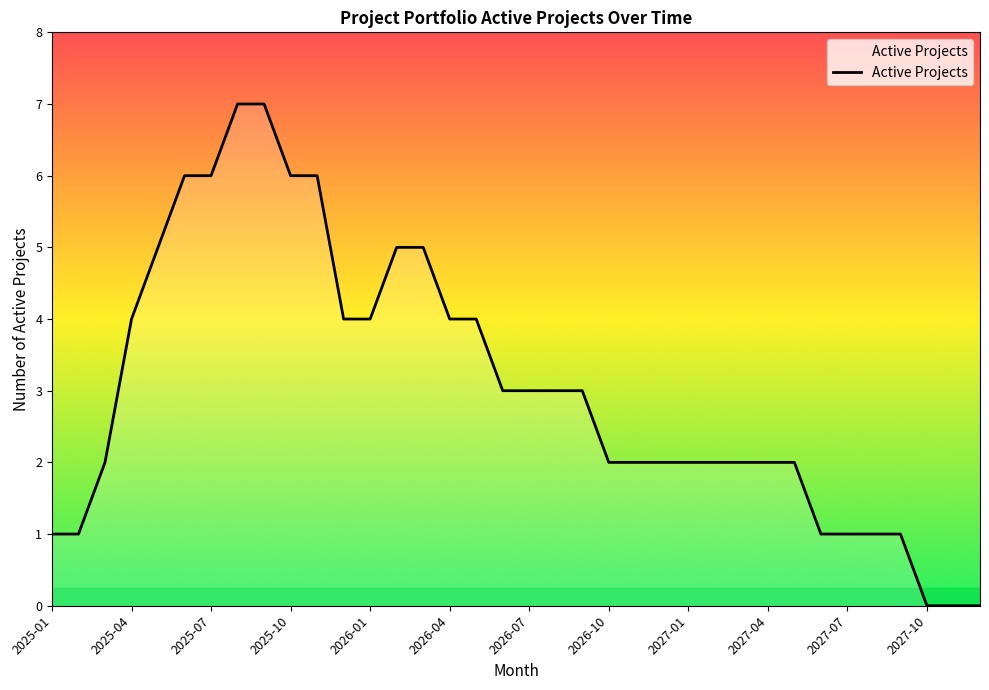

What is the greatest value displayed?

7